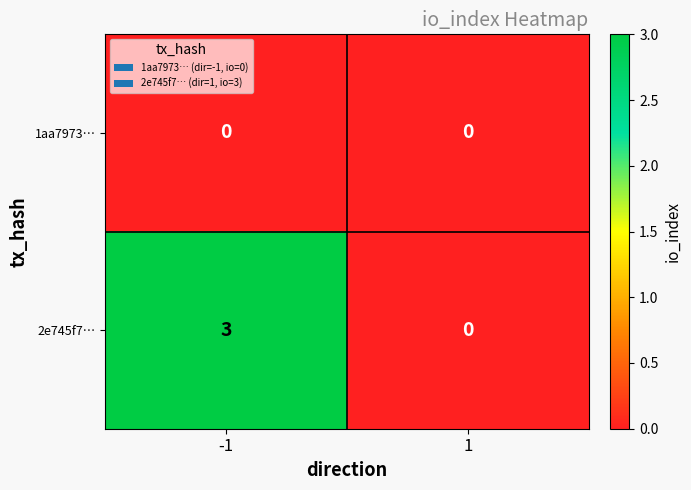

At how many categories does at least one series exceed 1?

1